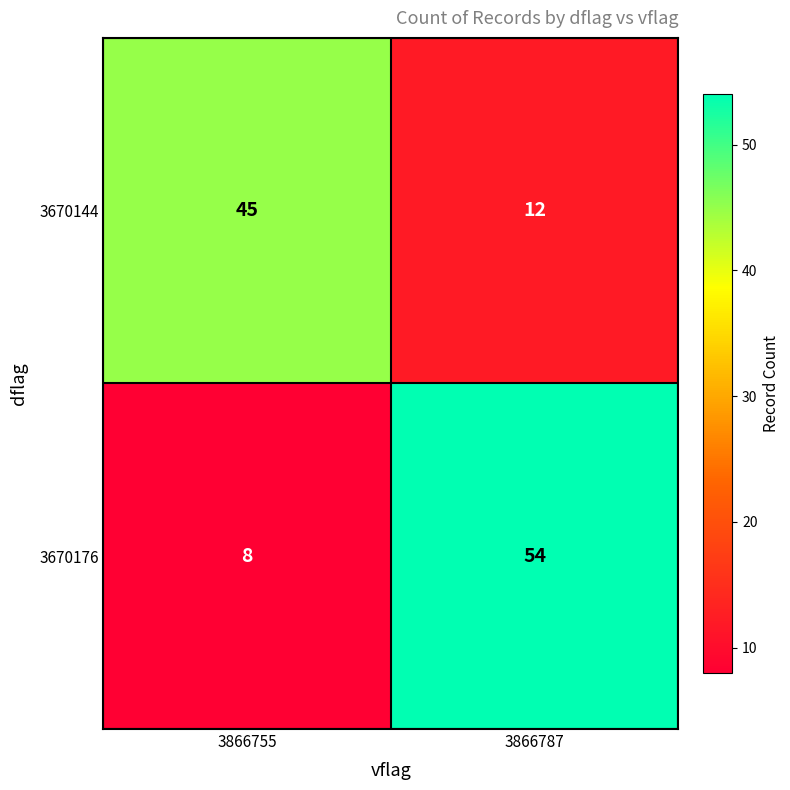

What is the difference between the 3670176 values at 3866755 and 3866787?

46